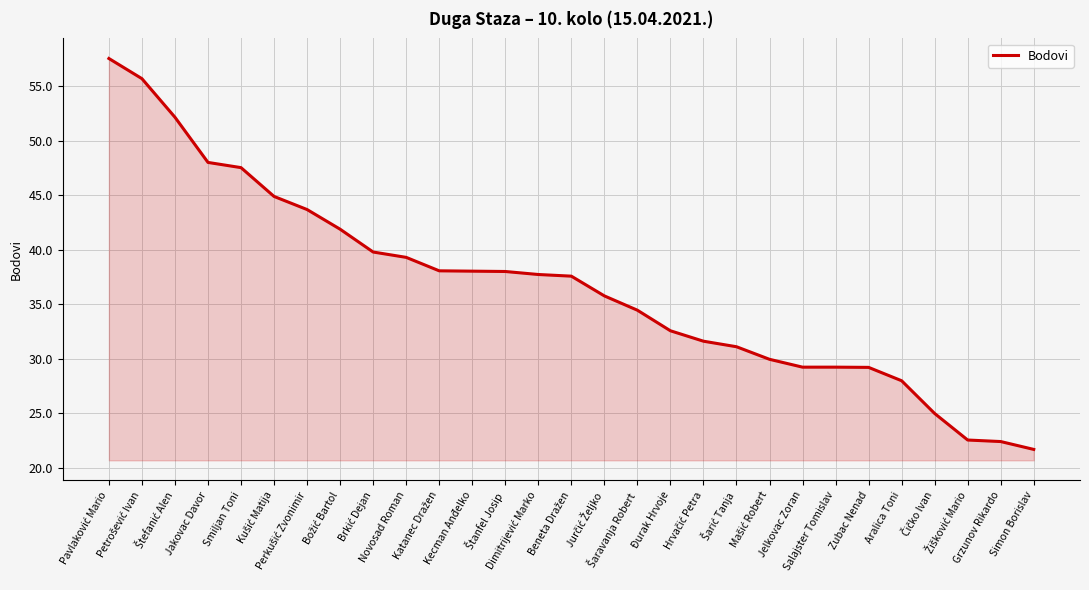

What is the difference between the maximum and minimum values?

35.9